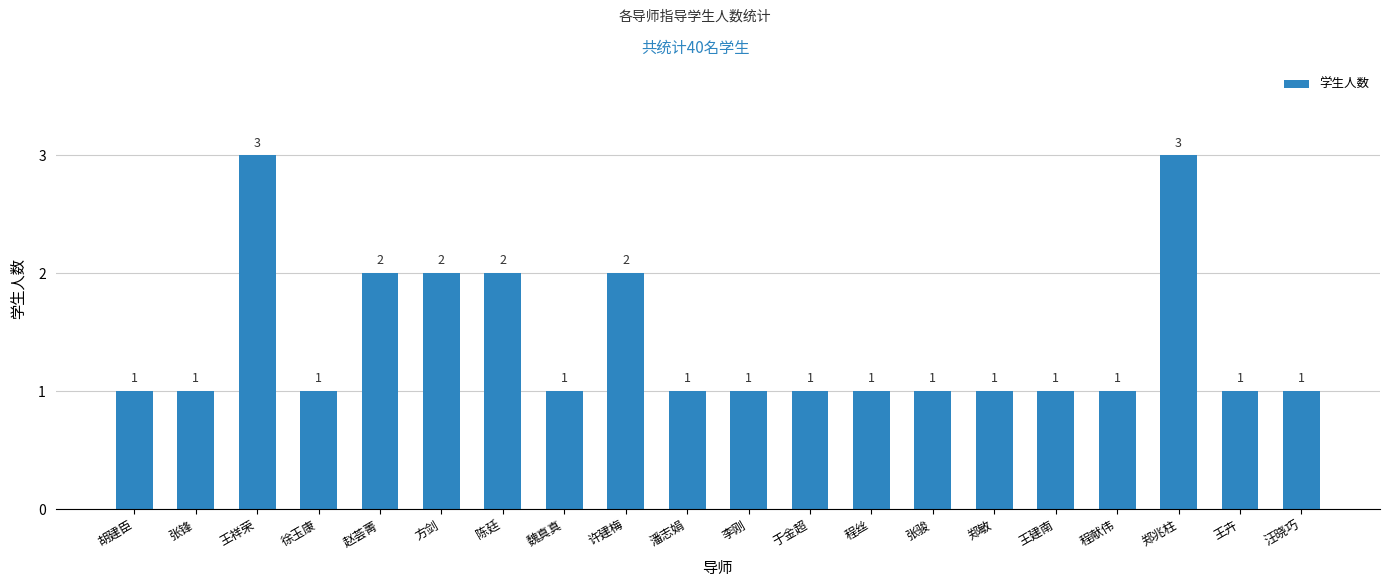

What is the minimum value shown in the chart?

1